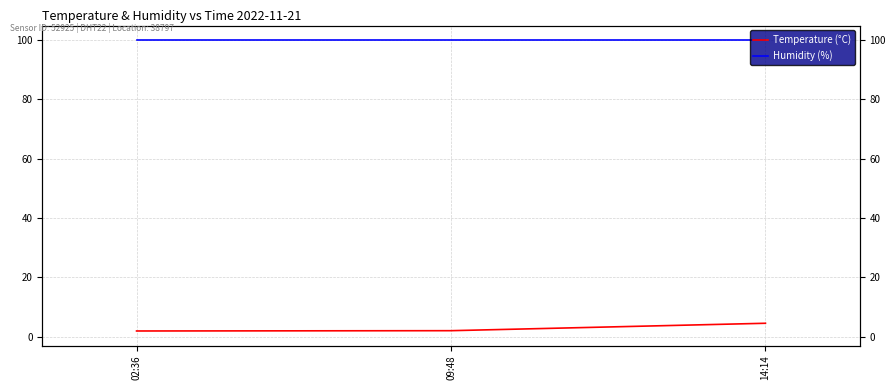

Rank the series by their average value, from lowest to highest.

Temperature (°C), Humidity (%)